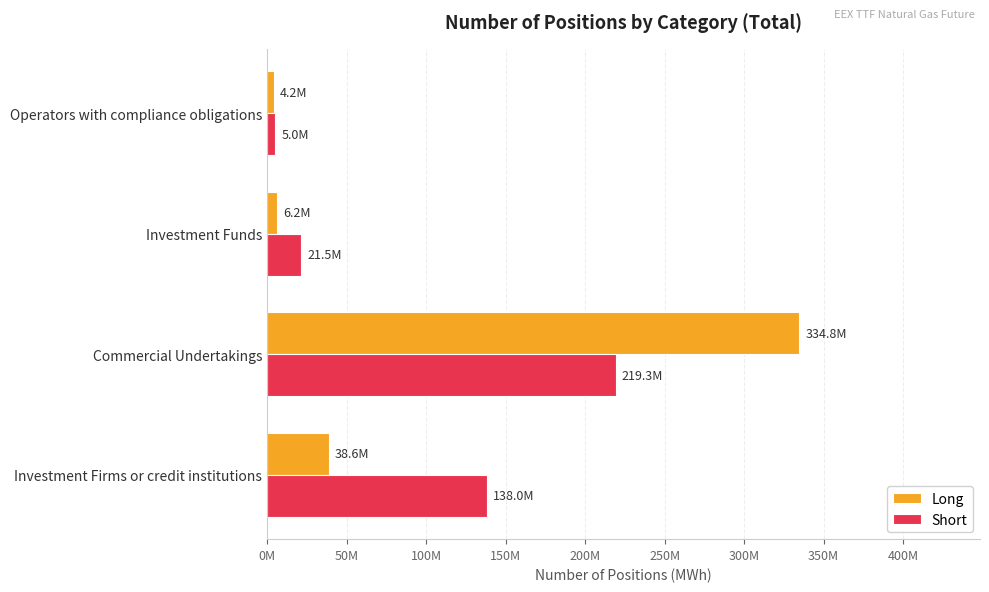

What are all the series names shown in the legend?

Long, Short